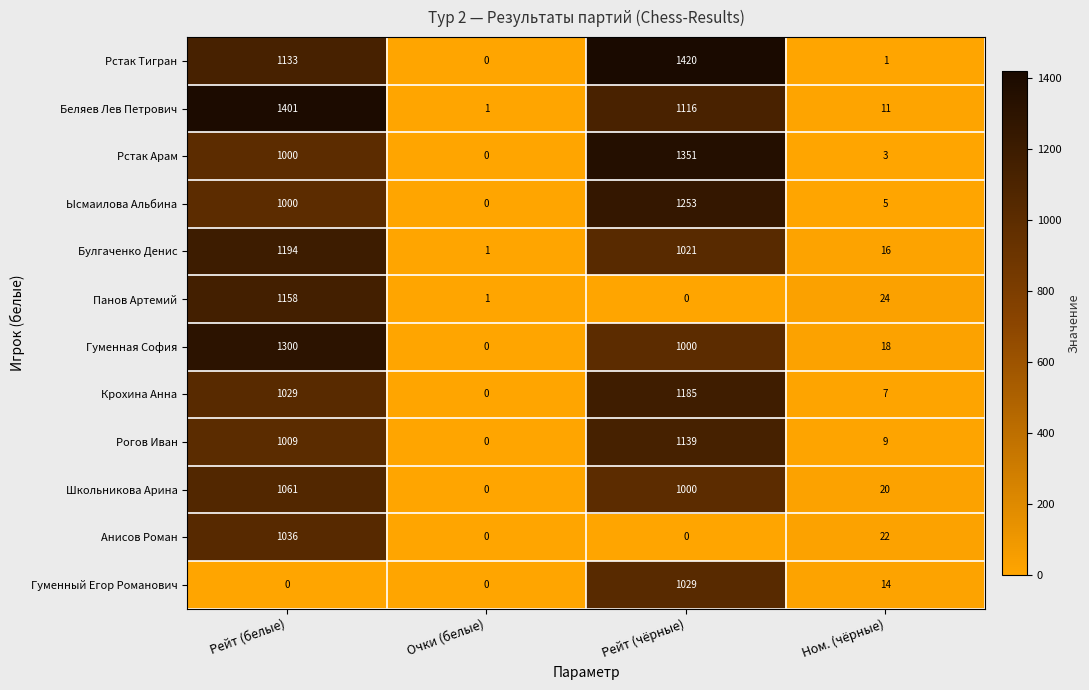

Is the value of Рстак Тигран at Рейт (чёрные) greater than the value of Рогов Иван at Очки (белые)?

Yes